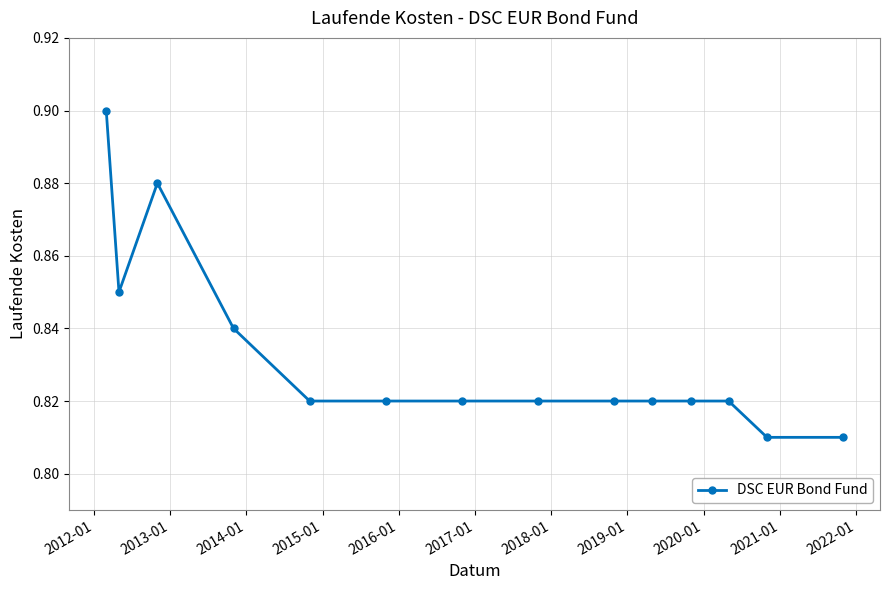

Count the values in the range 0 to 1.

14